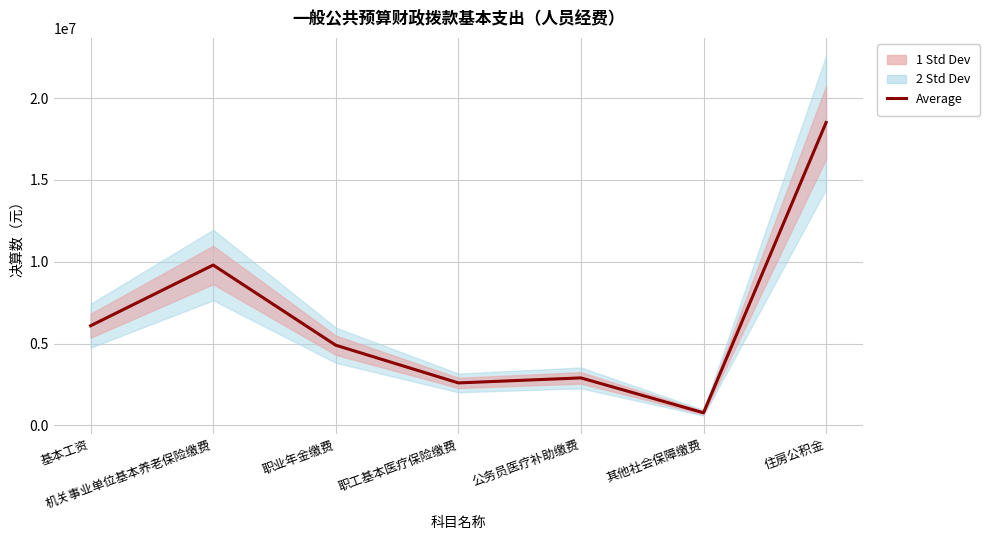

At which category does the data reach its first local valley?

职工基本医疗保险缴费